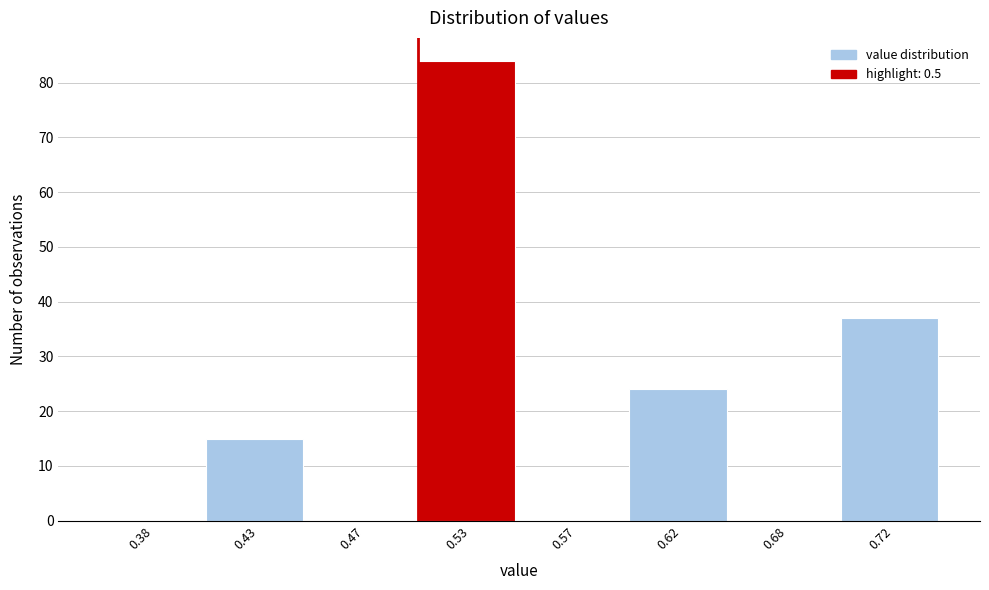

Reading right to left, list all the values displayed in this chart.

0.72=37	0.68=0	0.62=24	0.57=0	0.53=84	0.47=0	0.43=15	0.38=0